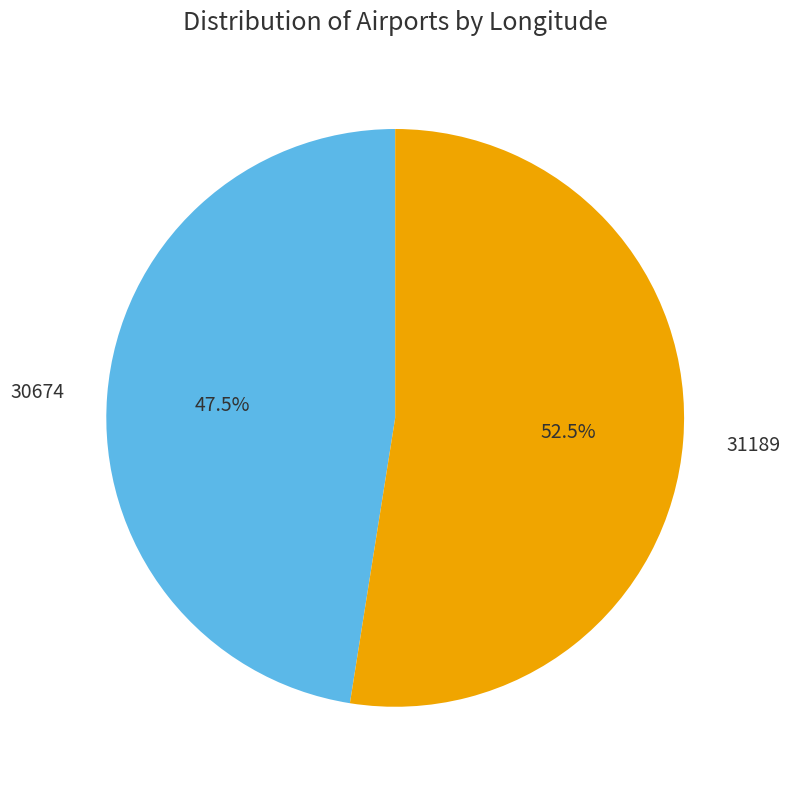

Rank the categories by value from lowest to highest.

30674, 31189